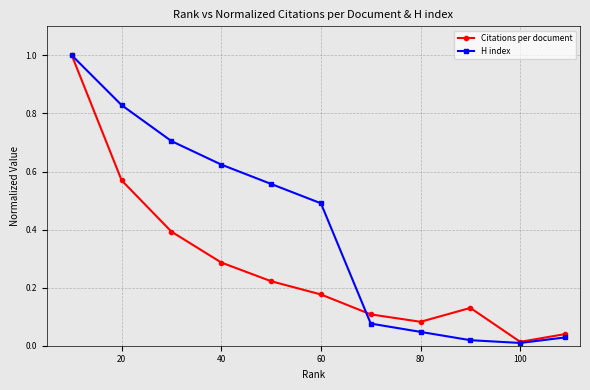

Which series has the largest total across all categories?

H index